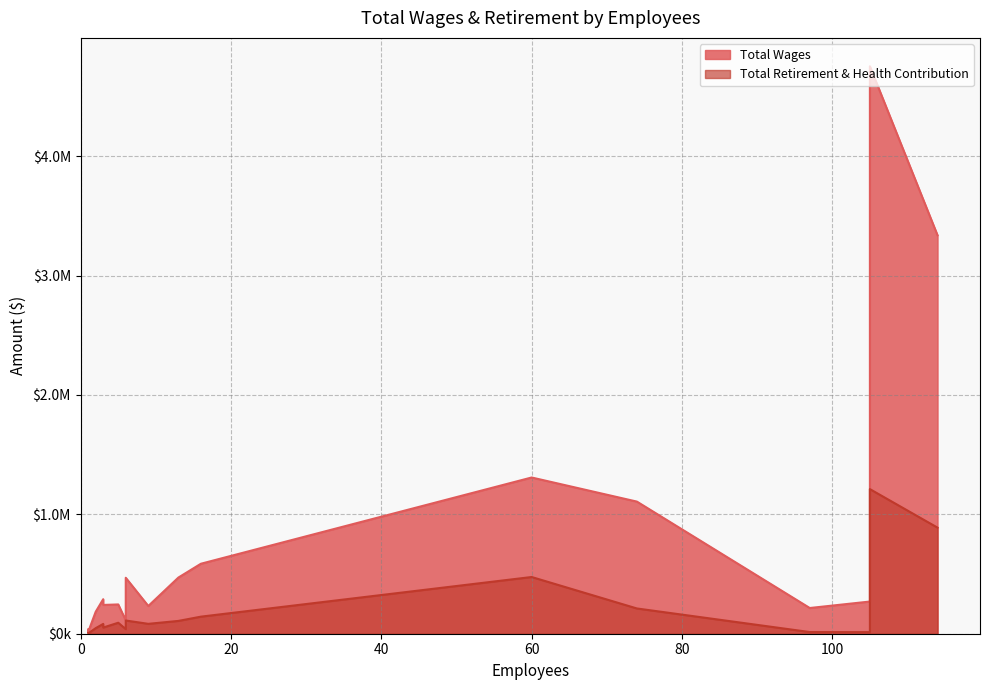

True or false: Total Wages and Total Retirement & Health Contribution intersect in this chart.

False